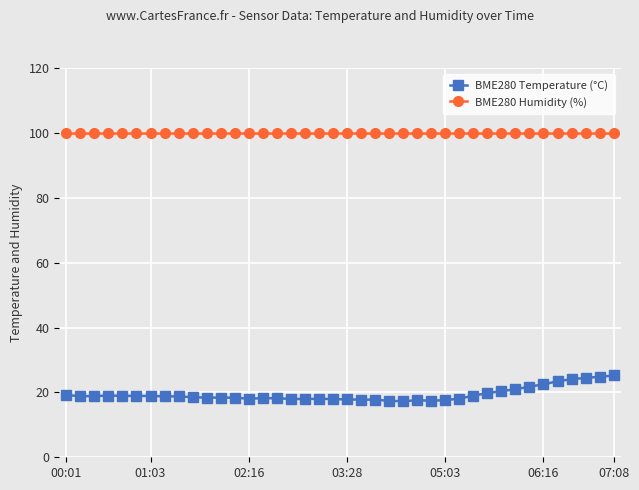

True or false: BME280 Humidity (%) and BME280 Temperature (°C) intersect in this chart.

False